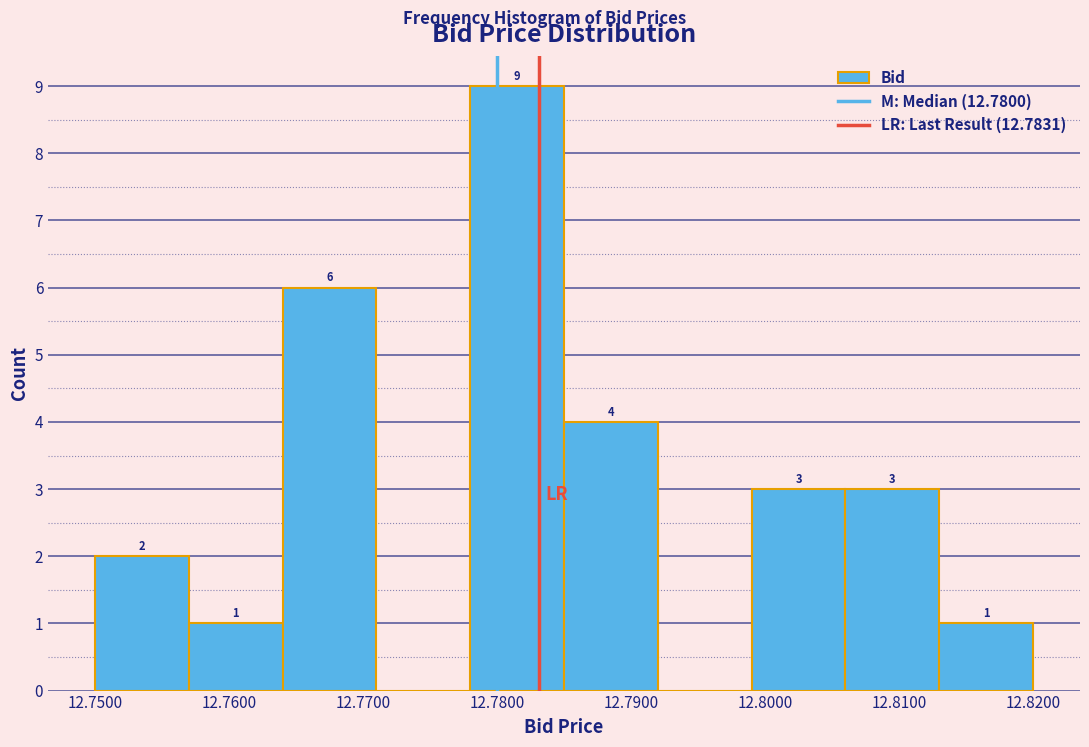

Over which range of the x-axis is the bar tallest?

12.778 to 12.785